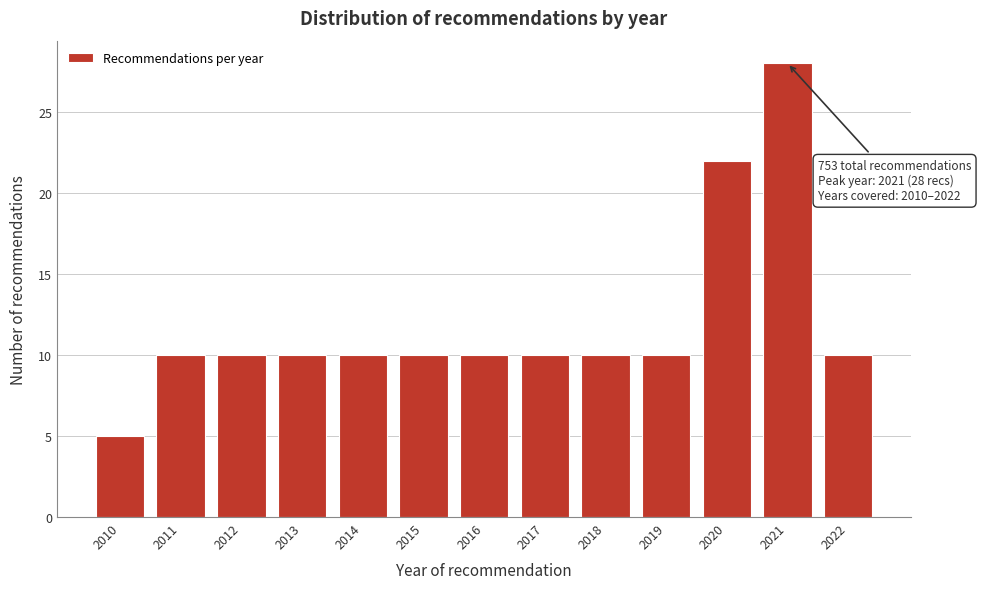

Reading left to right, what are all the values shown in this chart?

5	10	10	10	10	10	10	10	10	10	22	28	10